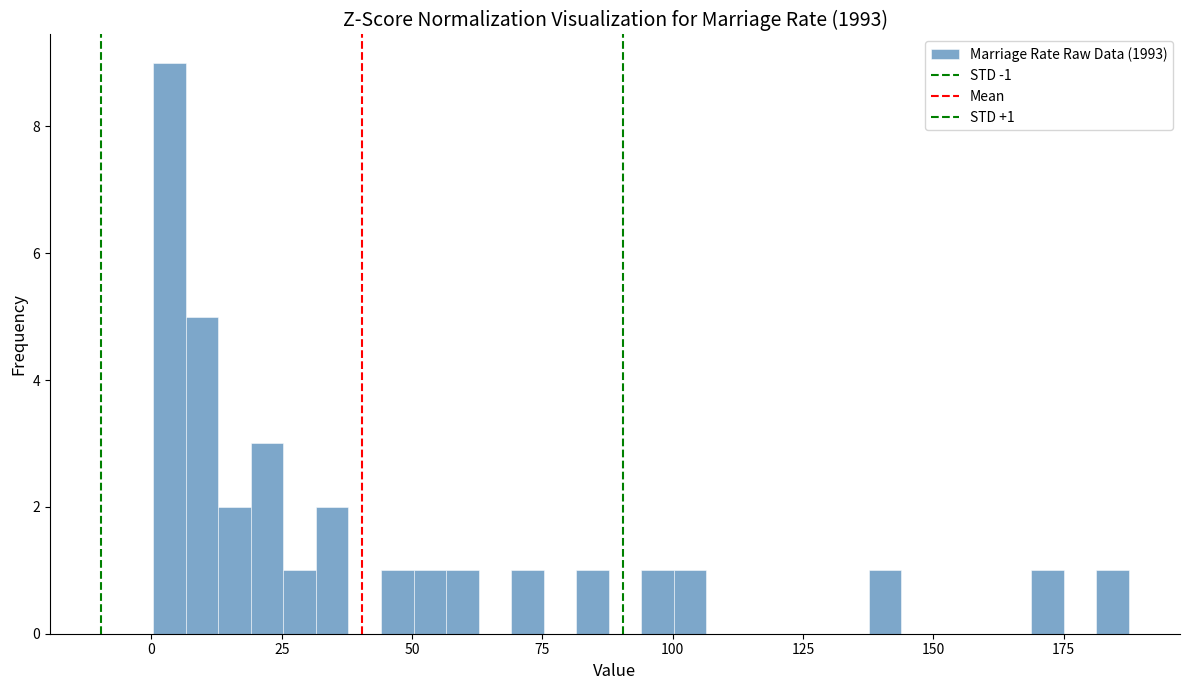

Read against the x-axis, roughly where is the centre of the tallest bar?

5